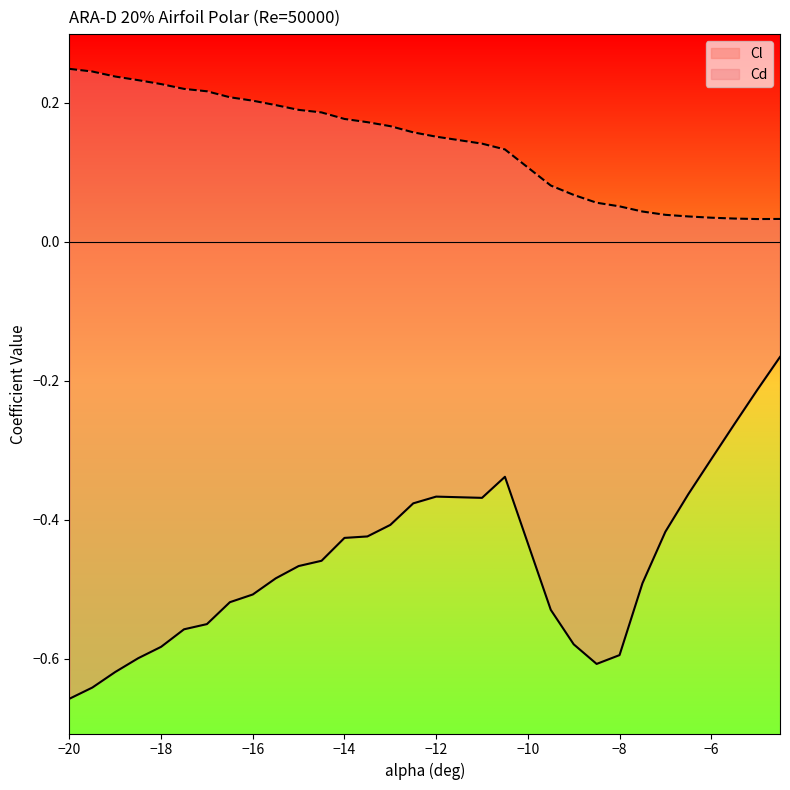

Reading left to right, what are all the values shown in this chart?

Cl: -20=-0.7	-19.5=-0.6	-19=-0.6	-18.5=-0.6	-18=-0.6	-17.5=-0.6	-17=-0.5	-16.5=-0.5	-16=-0.5	-15.5=-0.5	-15=-0.5	-14.5=-0.5	-14=-0.4	-13.5=-0.4	-13=-0.4	-12.5=-0.4	-12=-0.4	-11=-0.4	-10.5=-0.3	-9.5=-0.5	-9=-0.6	-8.5=-0.6	-8=-0.6	-7.5=-0.5	-7=-0.4	-6.5=-0.4	-6=-0.3	-5.5=-0.3	-5=-0.2	-4.5=-0.2
Cd: -20=0.2	-19.5=0.2	-19=0.2	-18.5=0.2	-18=0.2	-17.5=0.2	-17=0.2	-16.5=0.2	-16=0.2	-15.5=0.2	-15=0.2	-14.5=0.2	-14=0.2	-13.5=0.2	-13=0.2	-12.5=0.2	-12=0.2	-11=0.1	-10.5=0.1	-9.5=0.1	-9=0.1	-8.5=0.1	-8=0.1	-7.5=0.0	-7=0.0	-6.5=0.0	-6=0.0	-5.5=0.0	-5=0.0	-4.5=0.0